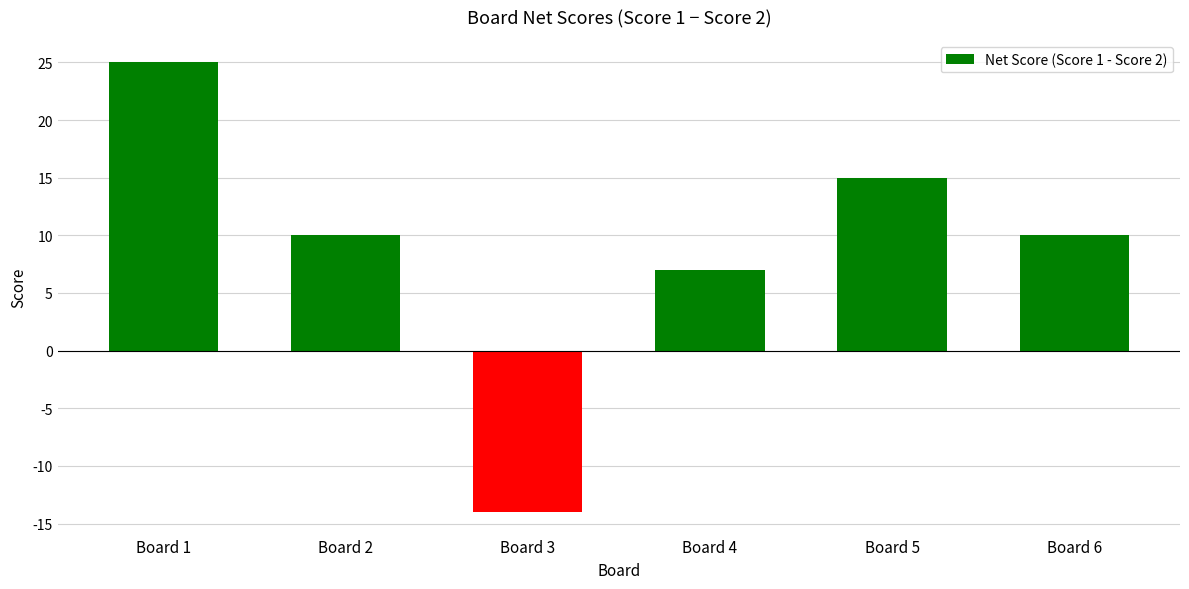

What is the change in value from Board 3 to Board 6?

+24